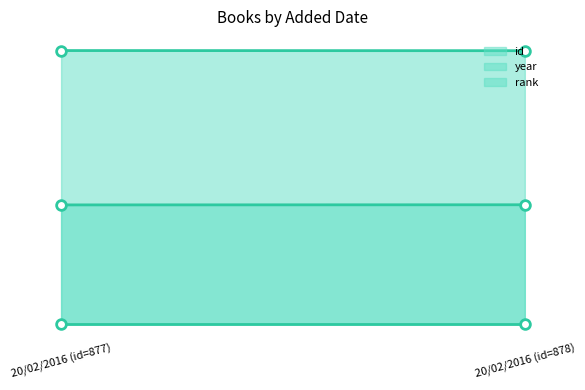

Is it true that rank line equals 1 at 20/02/2016 (id=878)?

True